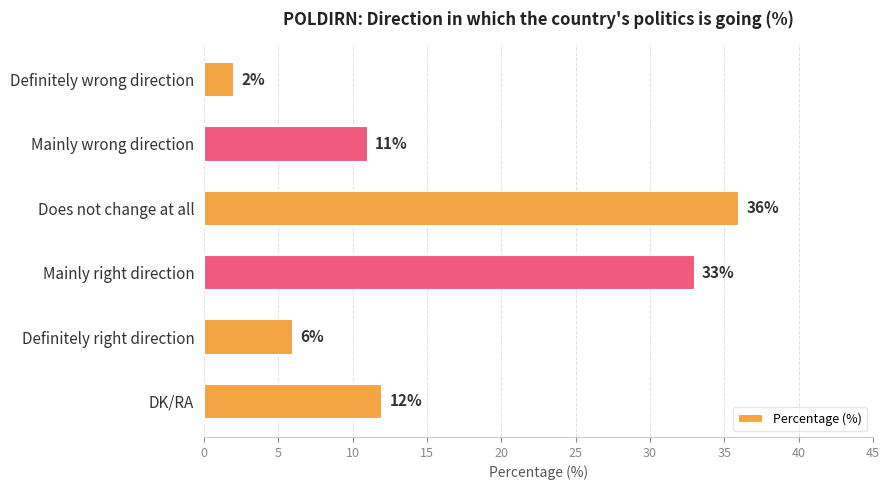

At which label is the value closest to 19?

DK/RA